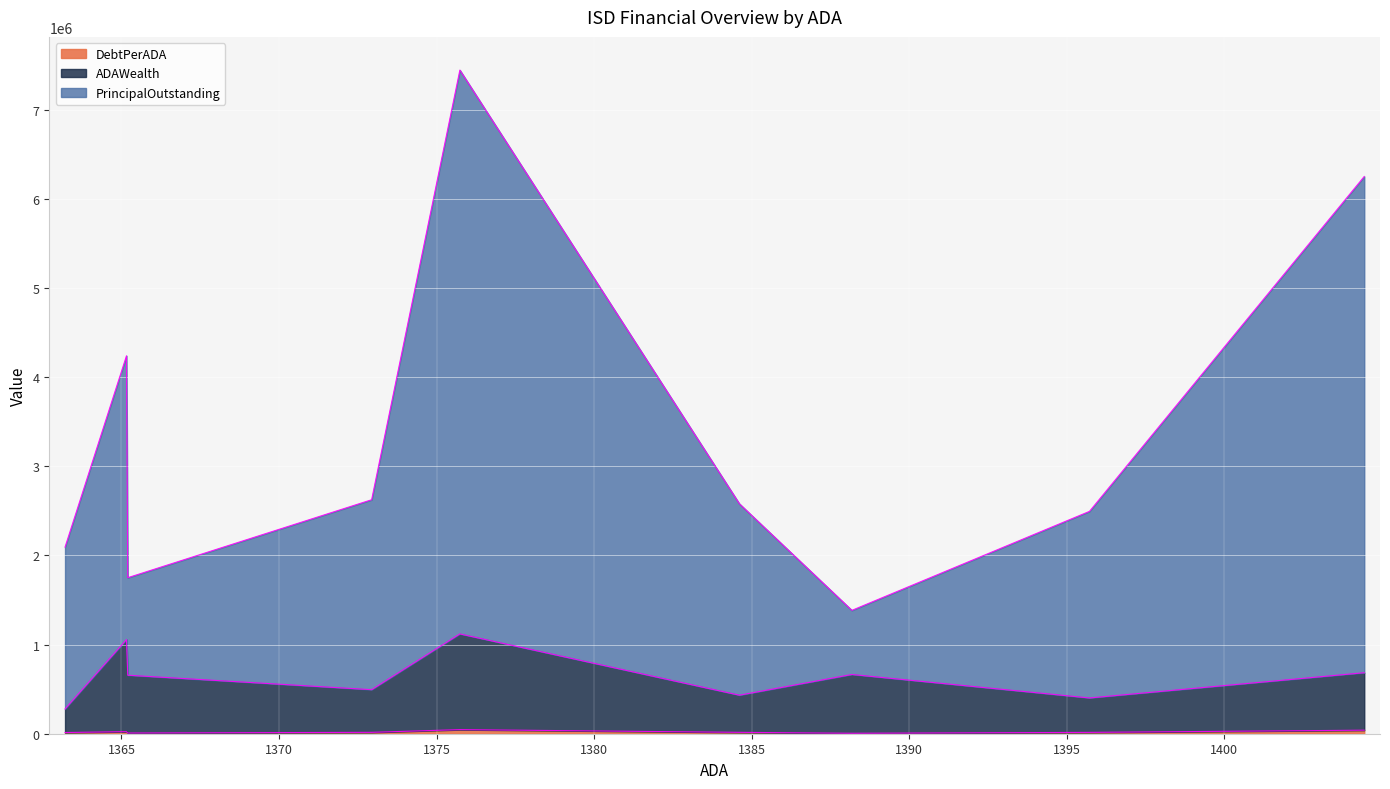

Does the chart display data point markers on the line(s)?

No